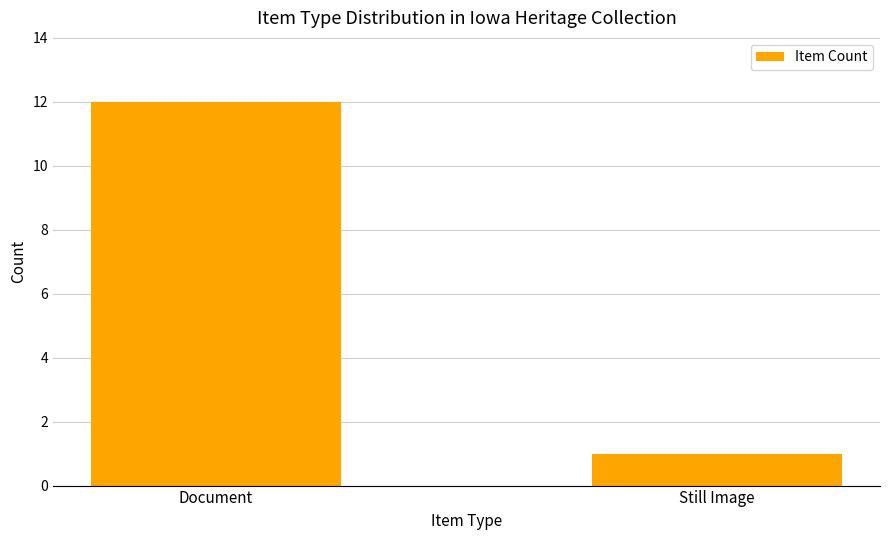

Which label corresponds to the largest value in the chart?

Document